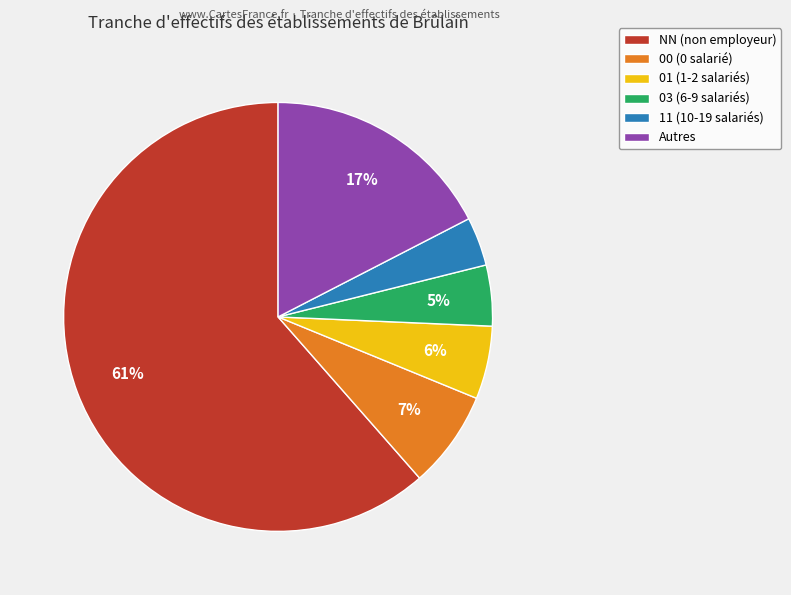

Is there any slice that represents more than half of the pie?

Yes